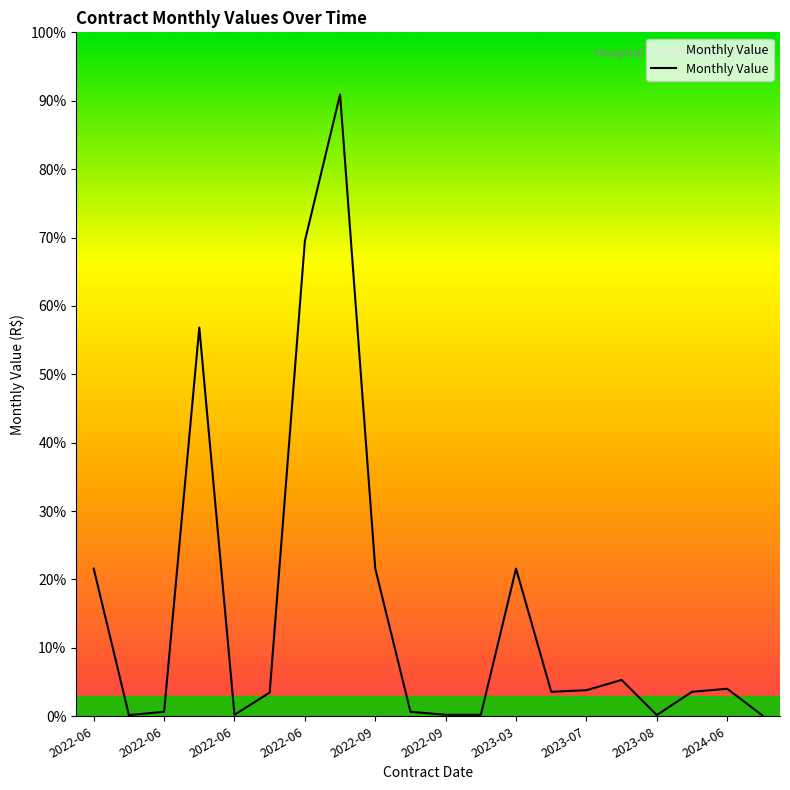

Is this an area chart (filled region under the line)?

Yes